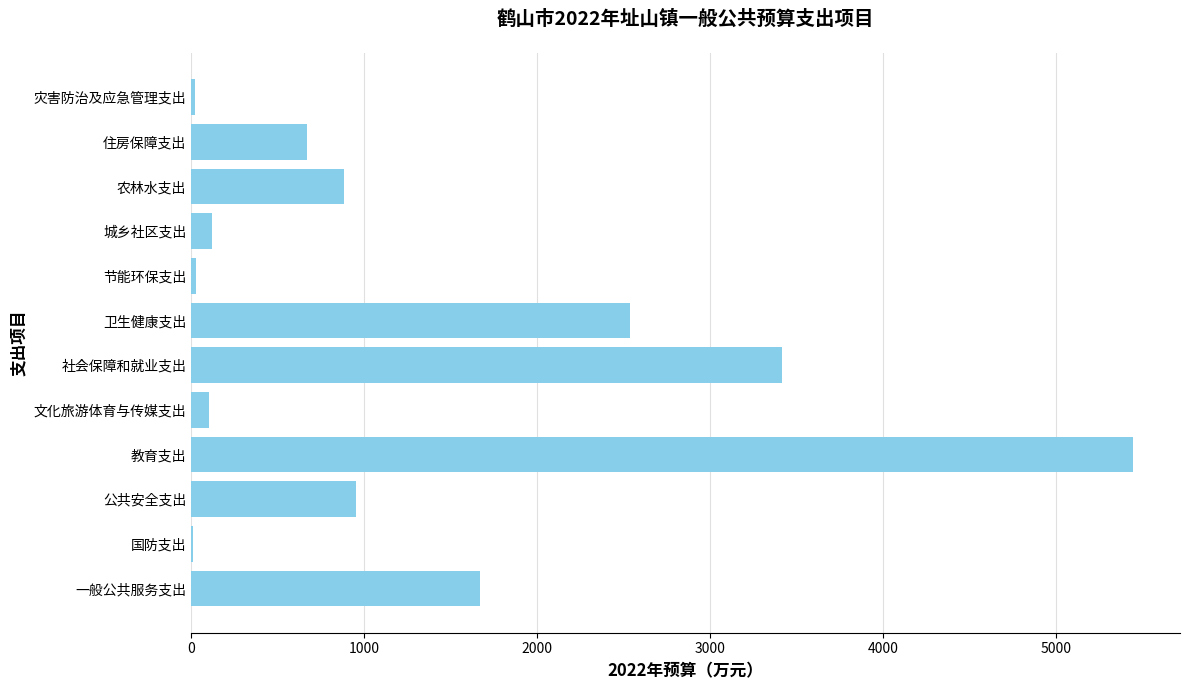

Are the bars horizontal?

Yes